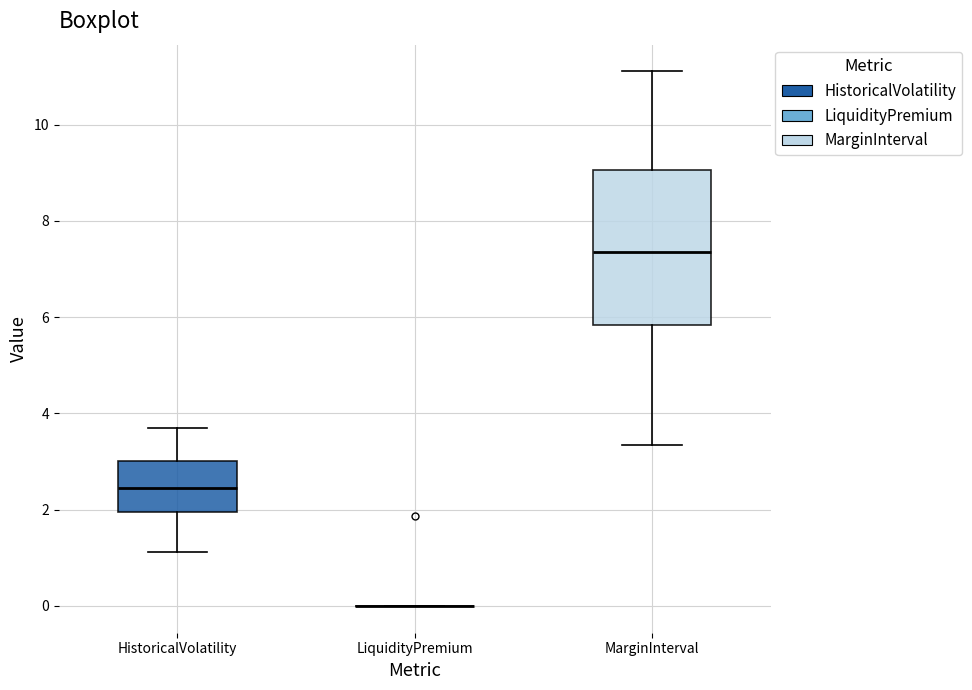

Reading left to right, transcribe this box plot: for each box, give where its median line is, the range the box spans, and where its two whiskers end, as read against the y-axis. The values are not printed on the chart, so give them approximately, as read against the axis.

HistoricalVolatility: median 2.4, box 2.0 to 3.0, whiskers 1.2 to 3.8
LiquidityPremium: box collapsed to a line at 0.0, whiskers 0.0 to 0.0
MarginInterval: median 7.4, box 5.8 to 9.0, whiskers 3.4 to 11.2